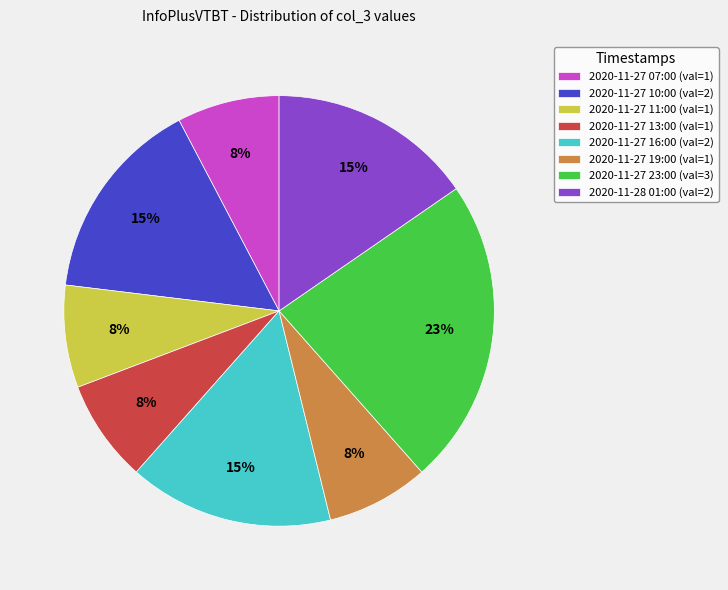

What is the ratio of the value at 2020-11-27 16:00 to the value at 2020-11-28 01:00?

1.0